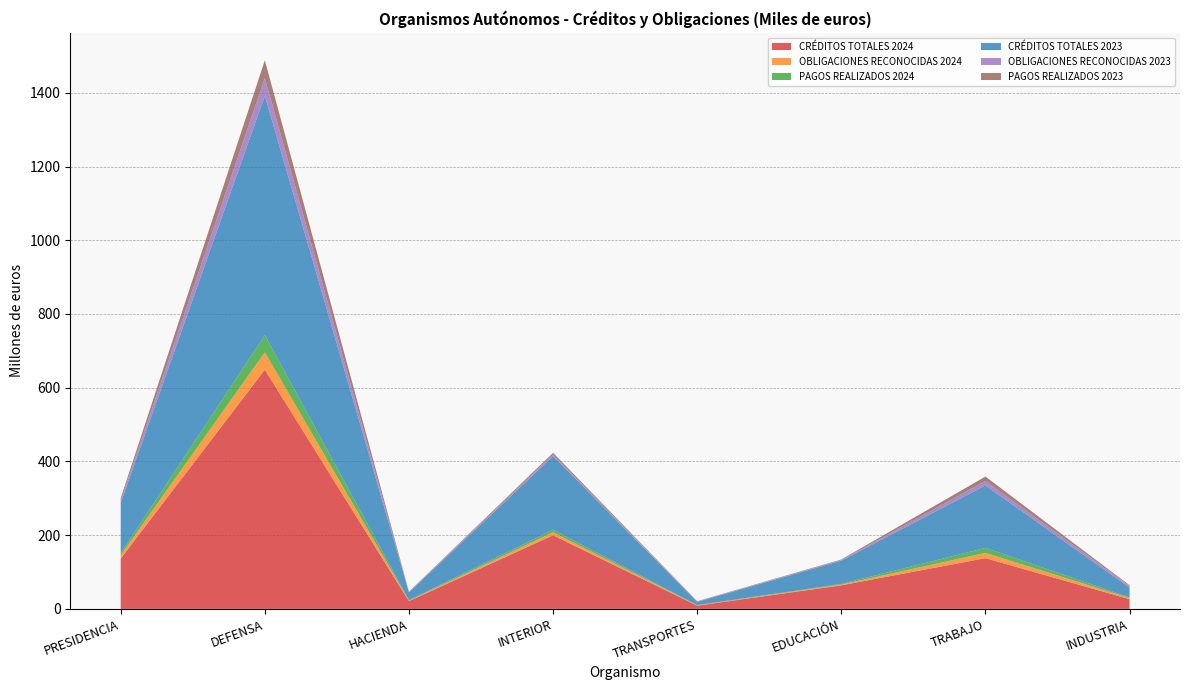

Reading left to right, transcribe all the data shown in this chart.

CRÉDITOS TOTALES 2024: 136606	649015	20990	199717	8706	63938	137638	26346
OBLIGACIONES RECONOCIDAS 2024: 9006	47154	1346	8186	990	2059	14235	3115
PAGOS REALIZADOS 2024: 5593	46738	1302	6741	611	1802	13640	1724
CRÉDITOS TOTALES 2023: 136606	649003	20987	199717	8702	63076	169442	26547
OBLIGACIONES RECONOCIDAS 2023: 6948	48343	1044	4533	958	1573	12163	4175
PAGOS REALIZADOS 2023: 5899	48075	961	4533	842	1561	11811	2164